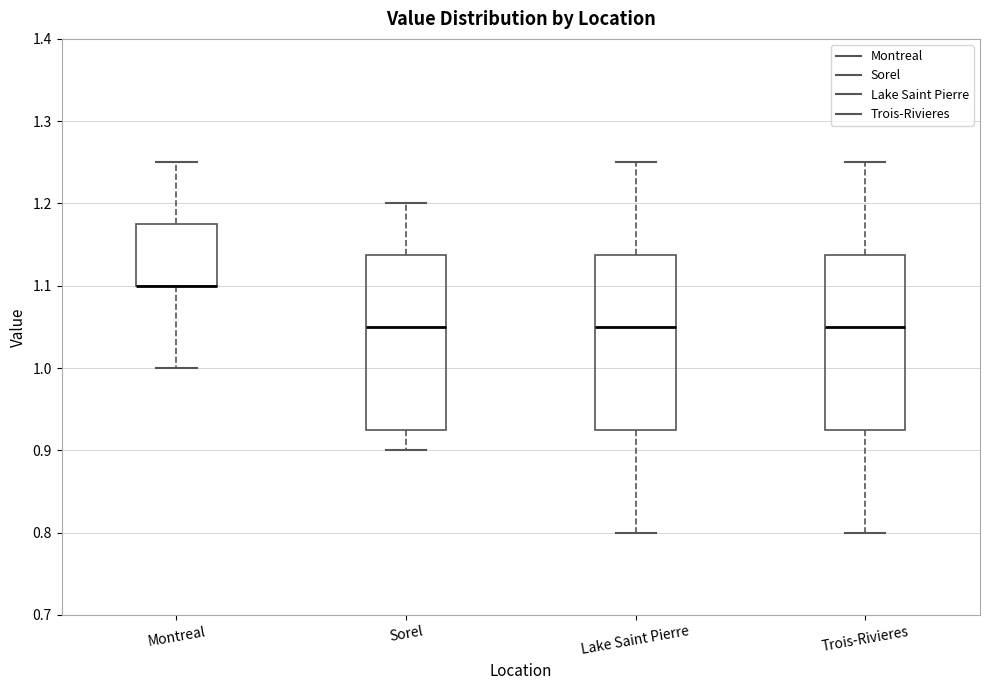

Reading left to right, read every box against the y-axis: the position of its median line, the range the box covers, and the ends of its whiskers. The values are not printed on the chart, so give them approximately, as read against the axis.

Montreal: median 1.10 (drawn on the box's lower edge), box 1.10 to 1.18, whiskers 1.00 to 1.25
Sorel: median 1.05, box 0.93 to 1.14, whiskers 0.90 to 1.20
Lake Saint Pierre: median 1.05, box 0.93 to 1.14, whiskers 0.80 to 1.25
Trois-Rivieres: median 1.05, box 0.93 to 1.14, whiskers 0.80 to 1.25